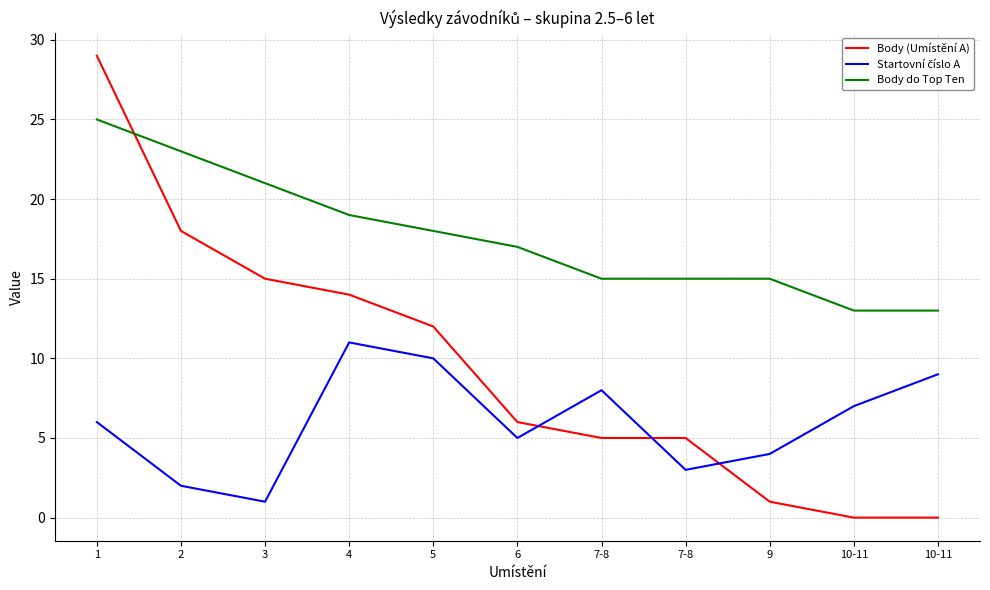

List the labels in order of Body do Top Ten value, largest first.

1, 2, 3, 4, 5, 6, 7-8, 7-8, 9, 10-11, 10-11